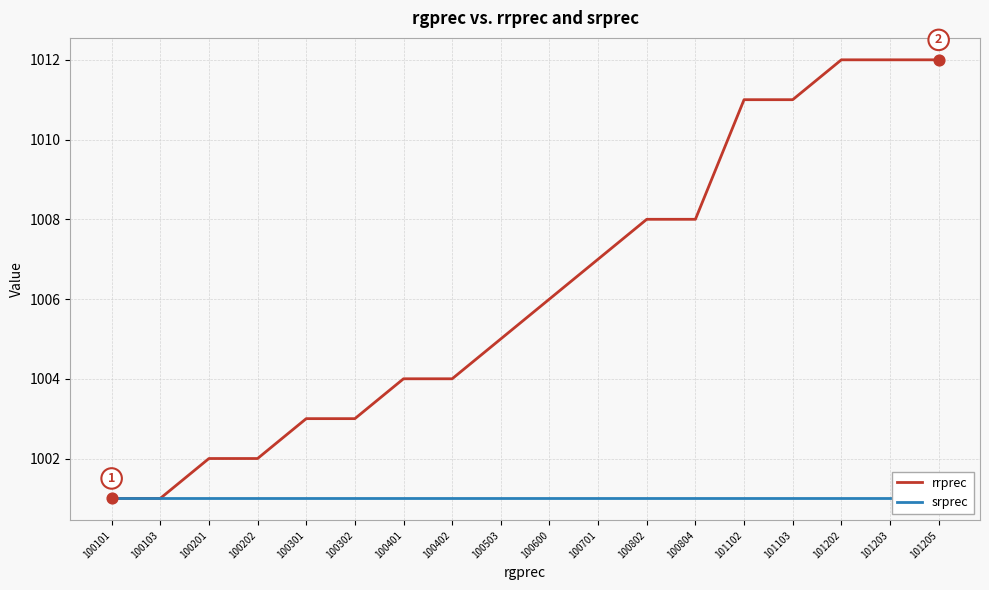

At how many categories does at least one series exceed 1009?

5